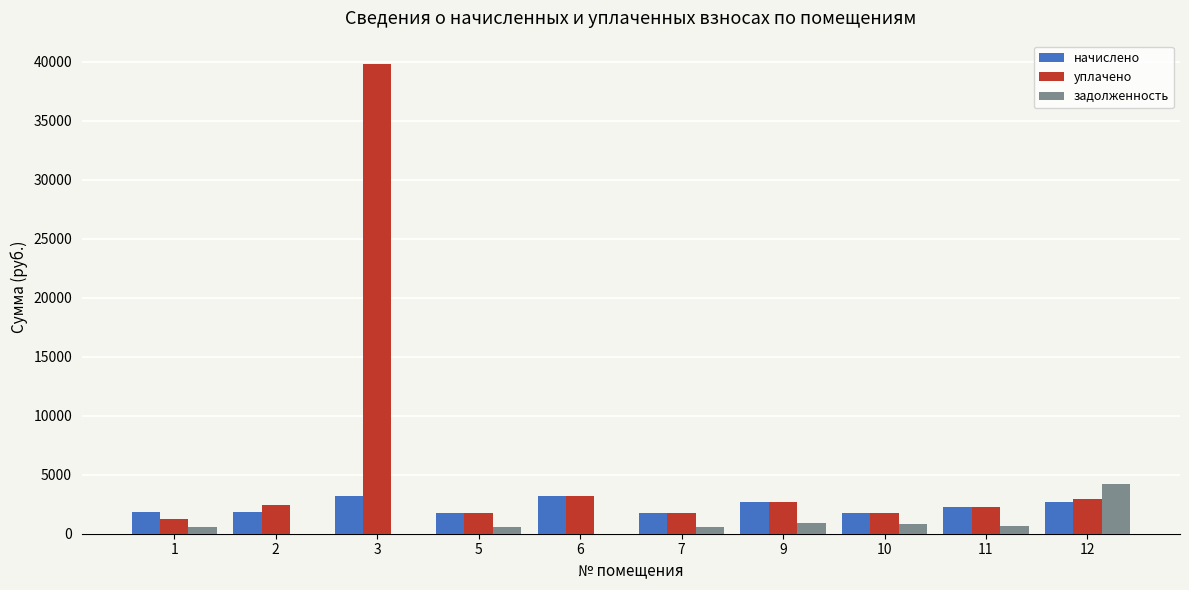

Are the bars grouped side by side (vs. stacked)?

Yes